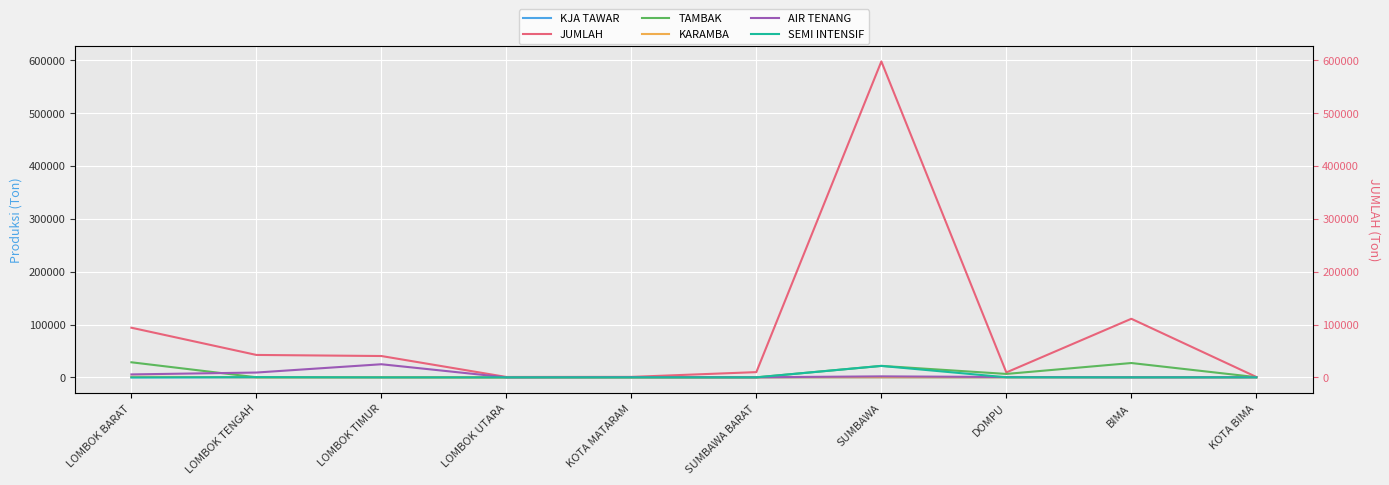

Does the chart display data point markers on the line(s)?

No